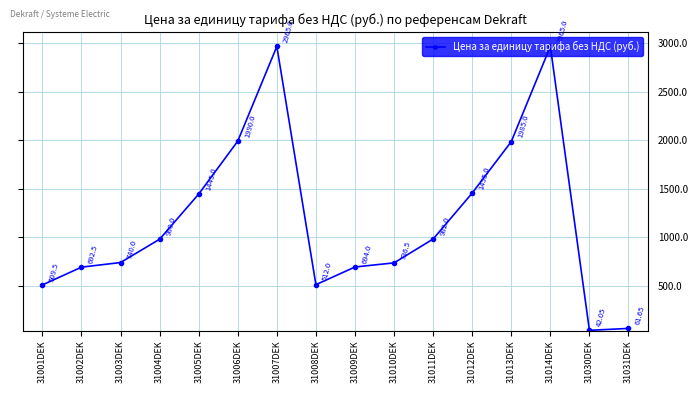

What is the maximum value shown in the chart?

2965.0